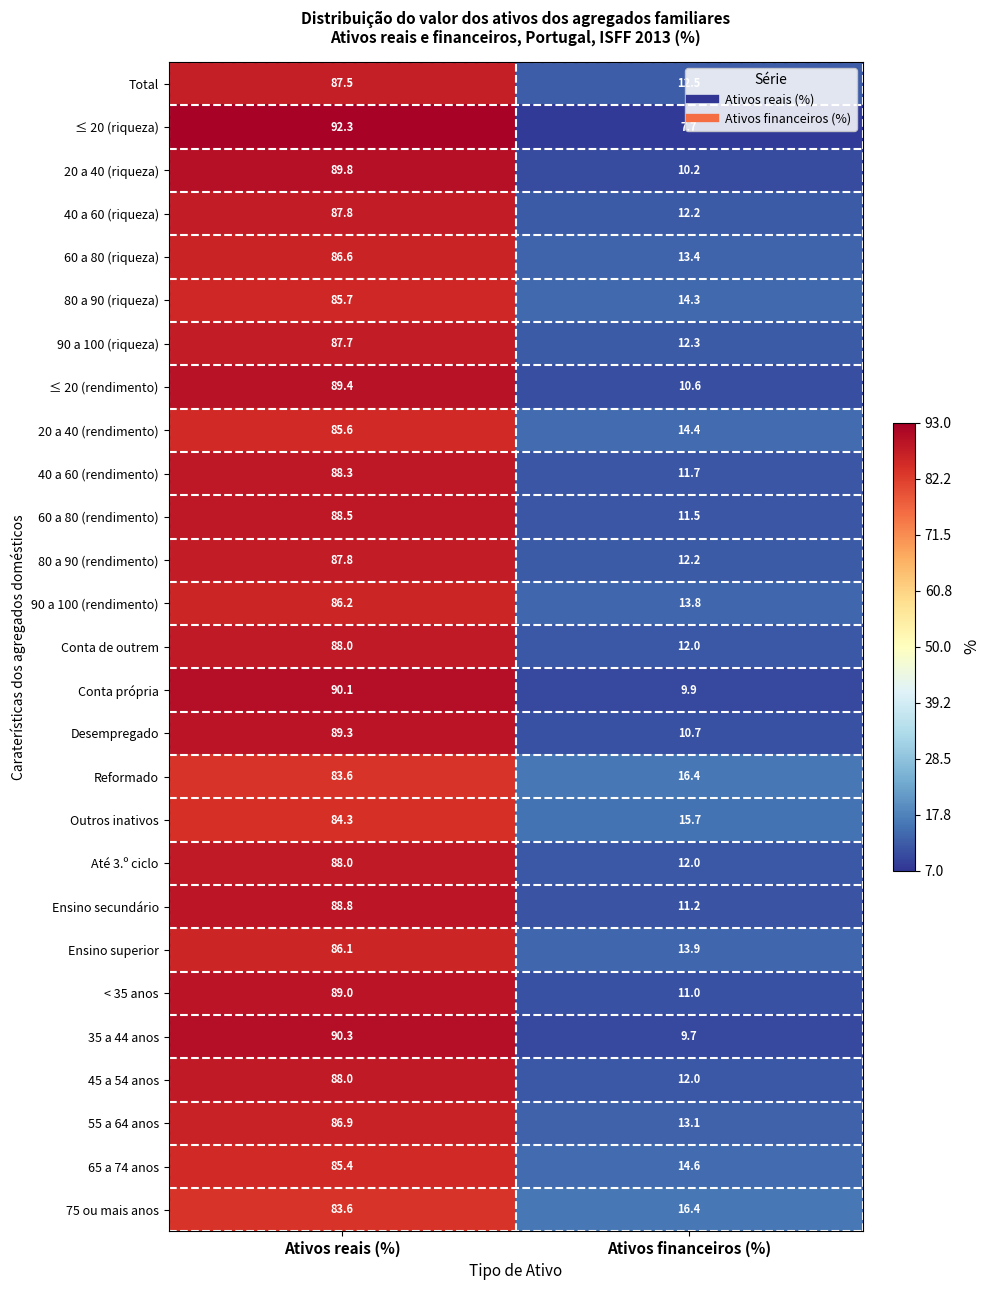

How many data points in Ensino superior are less than 86?

1